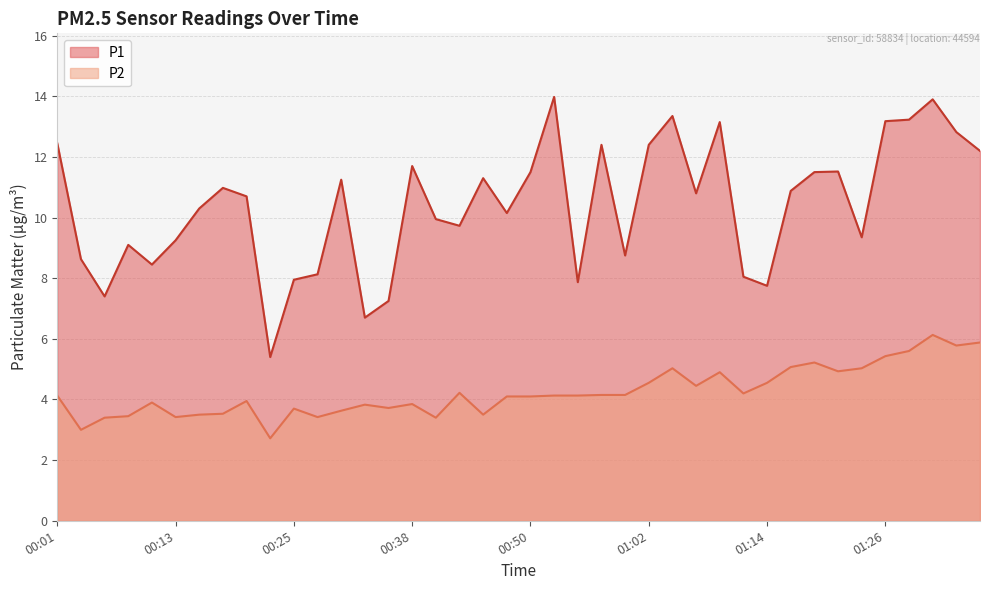

How many interior local peaks does the P1 series have?

11